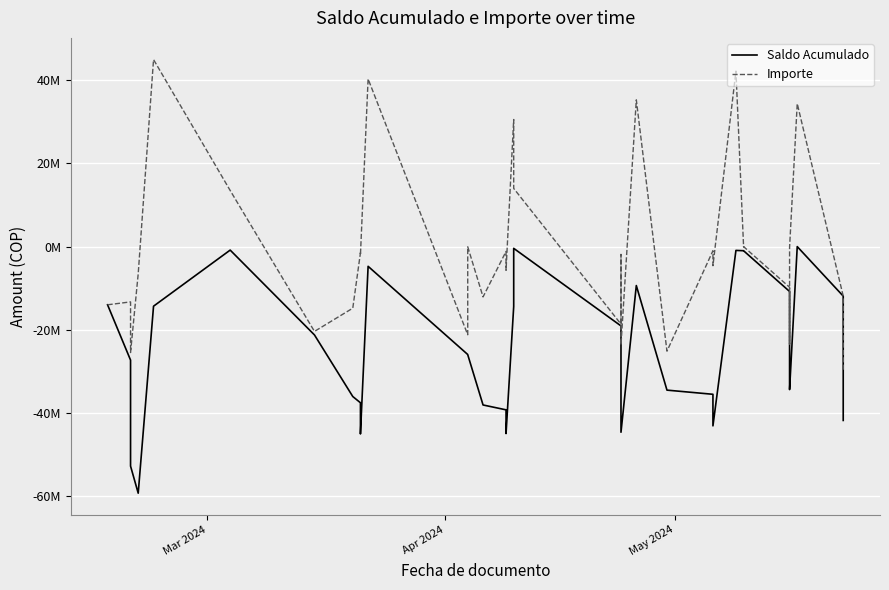

What is the minimum value shown in the chart?

-59301500